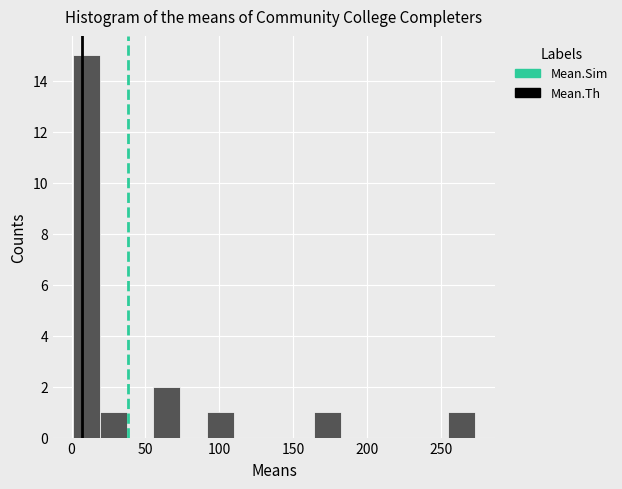

Around what value on the x-axis is the tallest bar? Give the approximate position of its centre, as read against the axis.

10